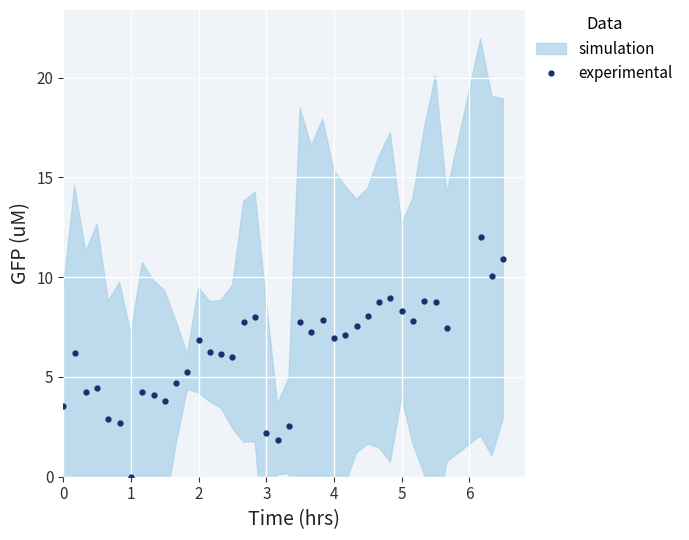

Count the number of values greater than 6.

24